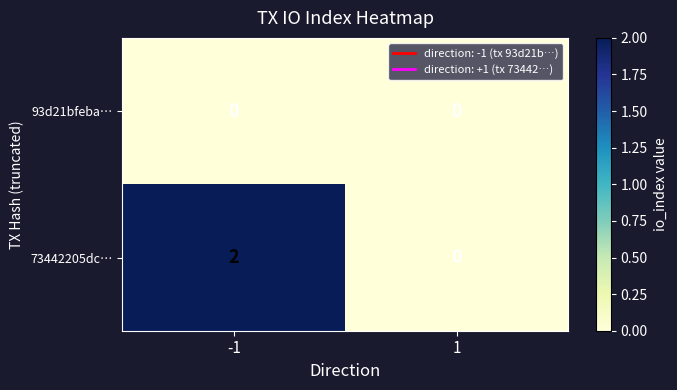

Is it true that 73442205dc… equals -1 at 1?

False